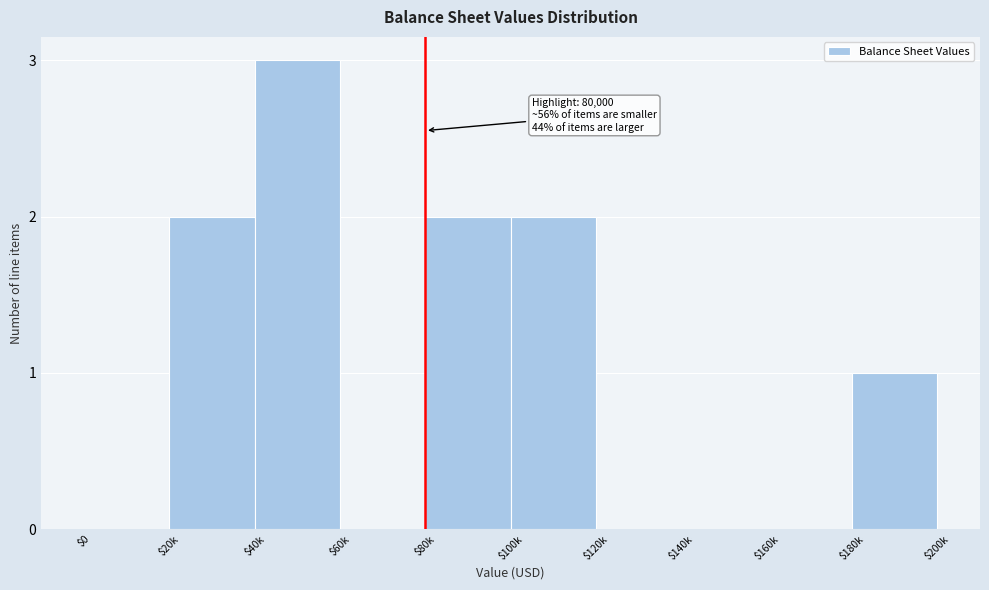

What is the sum of all values?

10